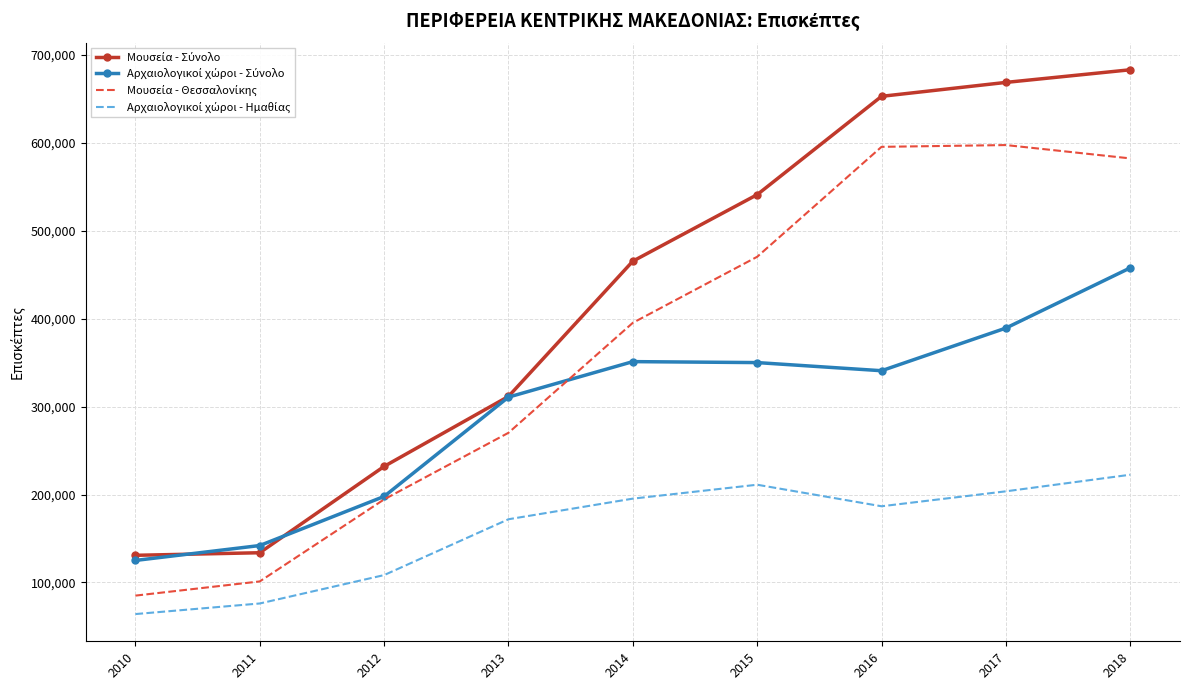

At which category is the sum across all series the highest?

2018